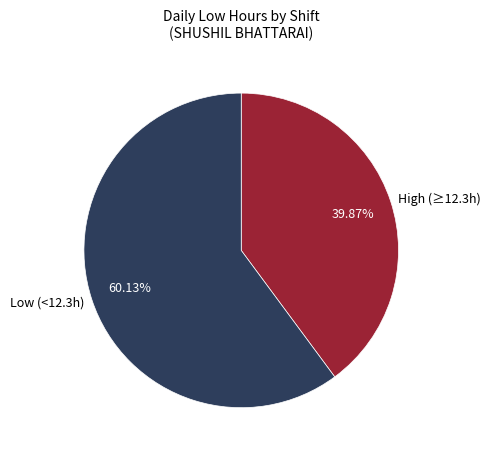

To the nearest percent, what is the difference between the largest and smallest slice percentages?

20%